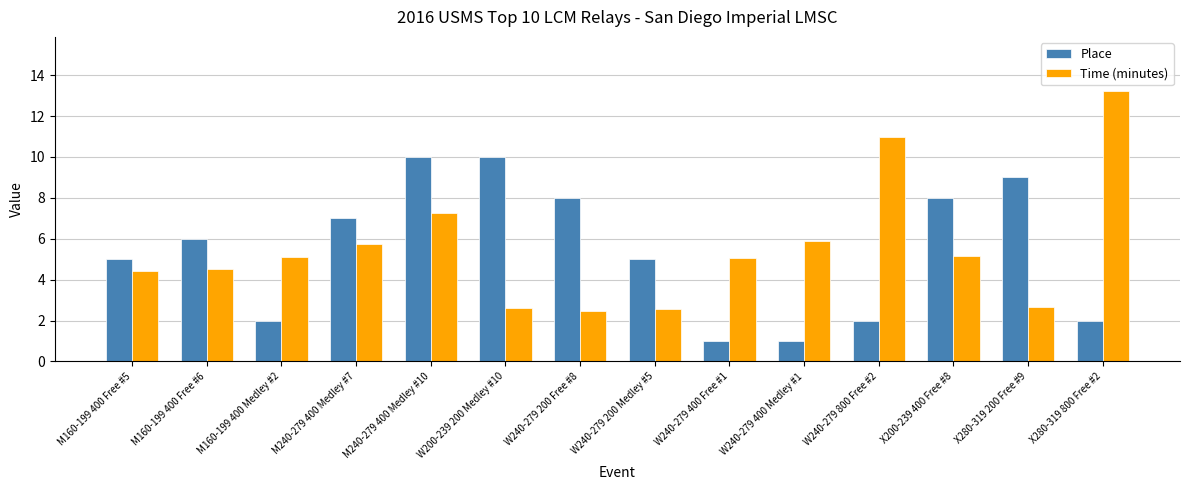

What is the label of the 5th bar from the left?

M240-279 400 Medley #10